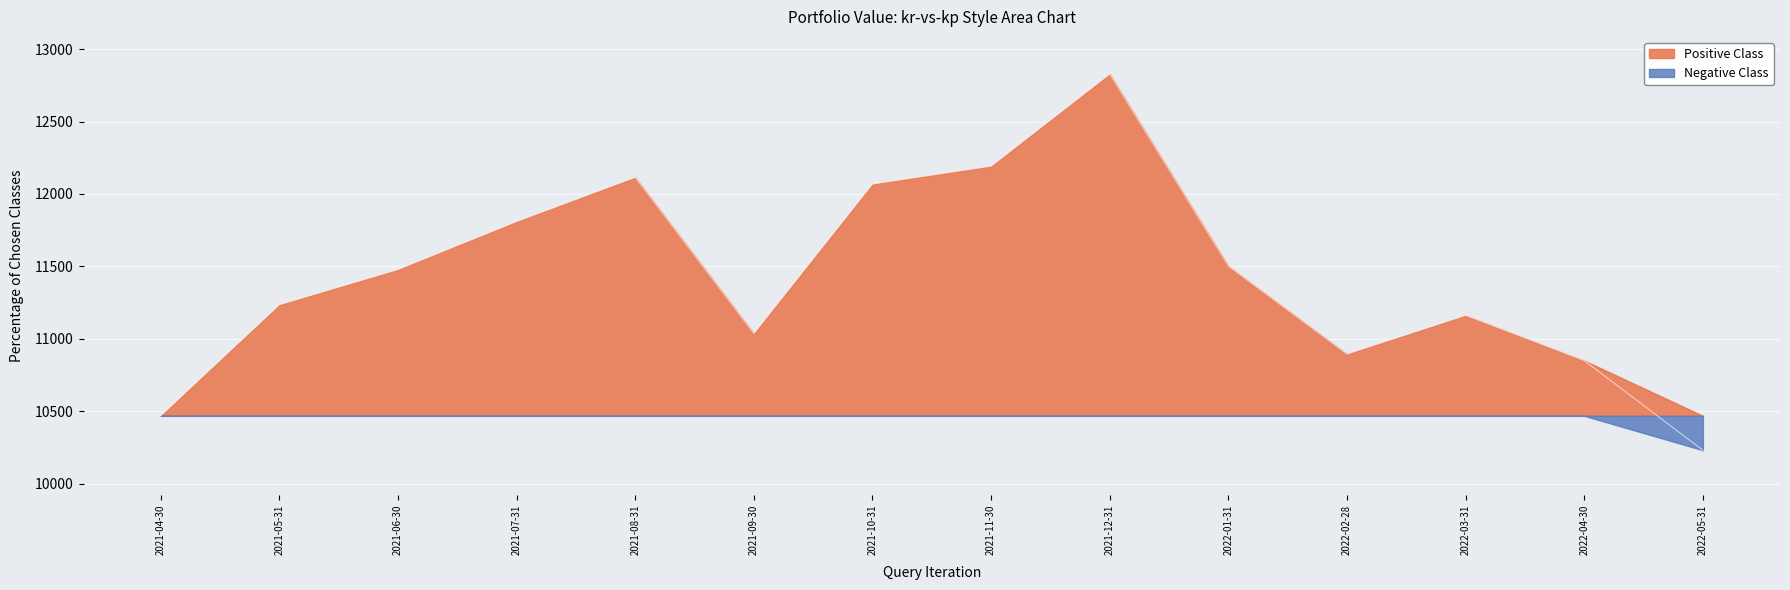

Count the number of values greater than 11477.

7